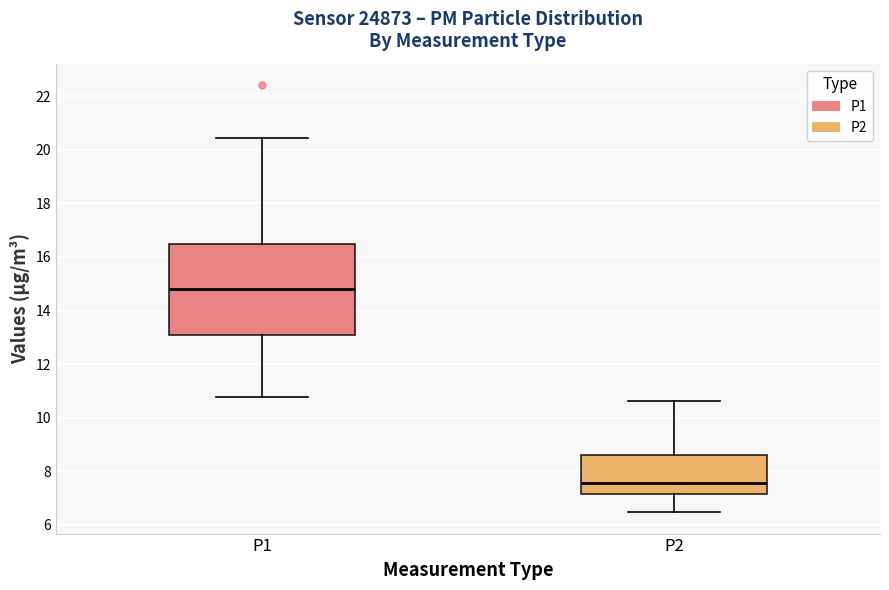

Reading left to right, transcribe this box plot: for each box, give where its median line is, the range the box spans, and where its two whiskers end, as read against the y-axis. The values are not printed on the chart, so give them approximately, as read against the axis.

P1: median 14.8, box 13.0 to 16.4, whiskers 10.8 to 20.4
P2: median 7.6, box 7.2 to 8.6, whiskers 6.4 to 10.6